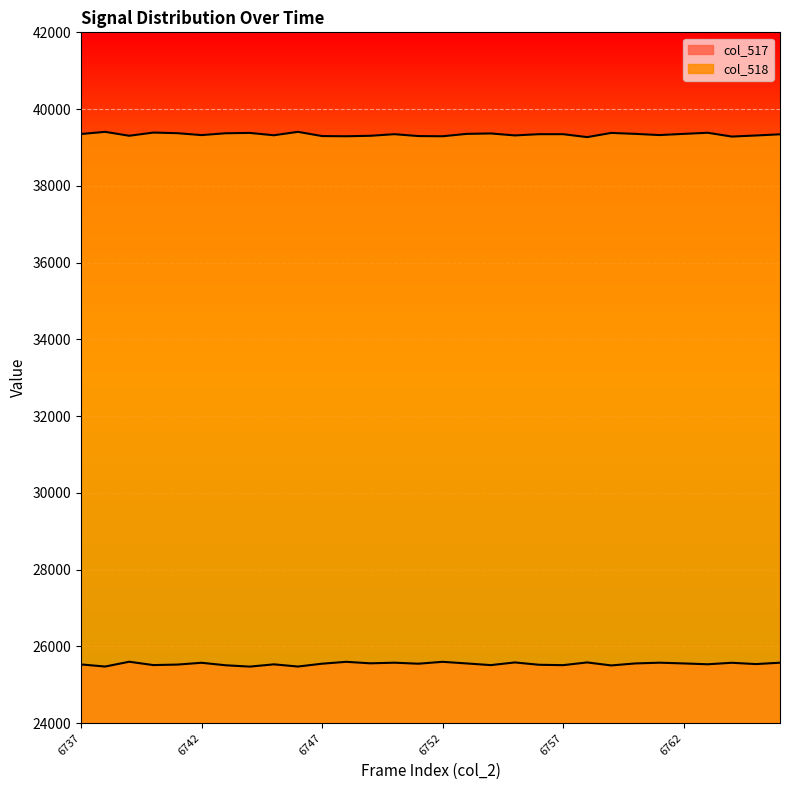

What is the value of the col_517 point at the 20th from the left?

25519